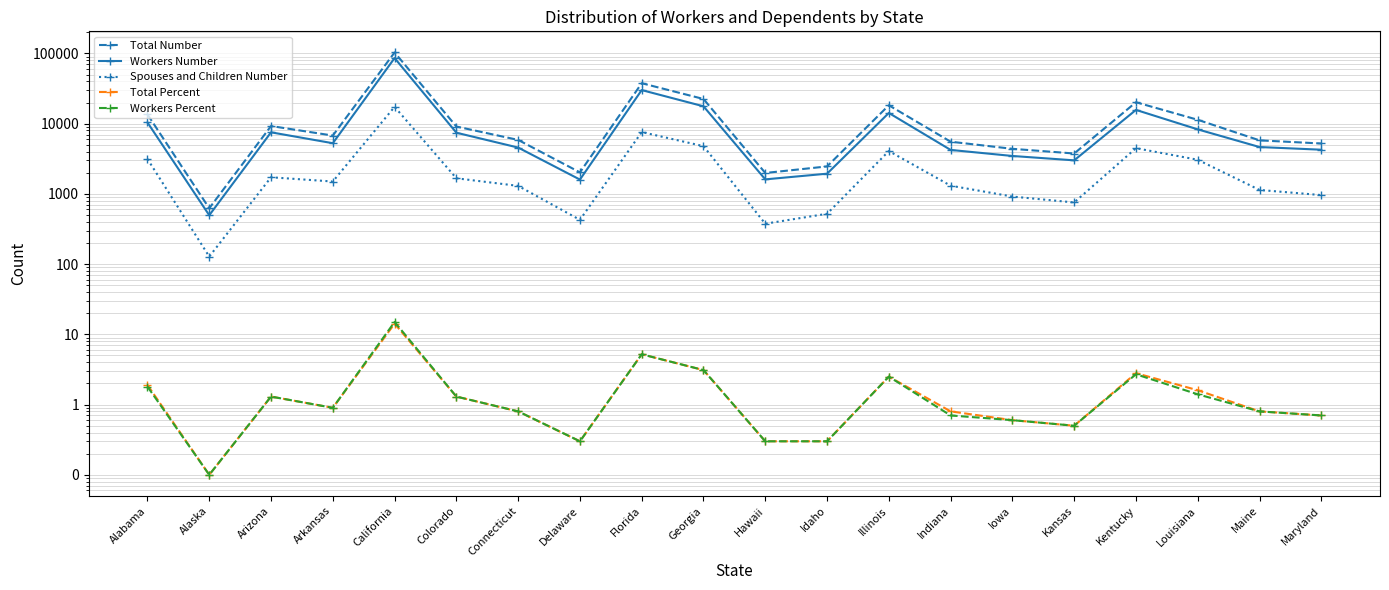

What is the difference between the highest and lowest values at California?

103213.8